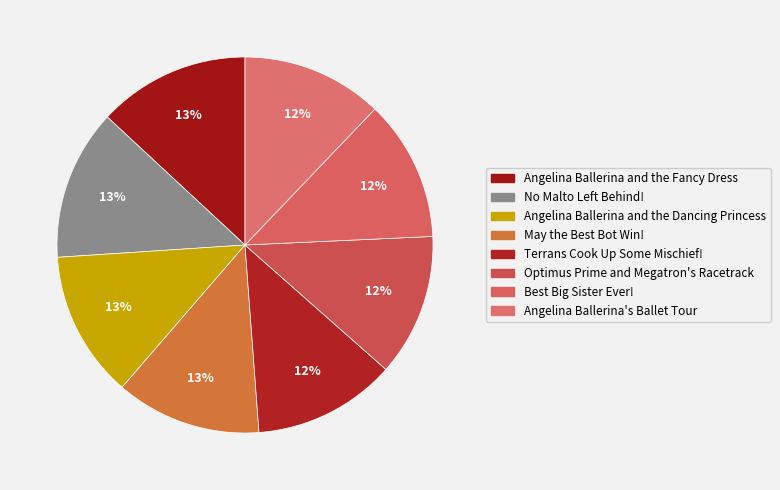

Count the number of slices in the pie.

8